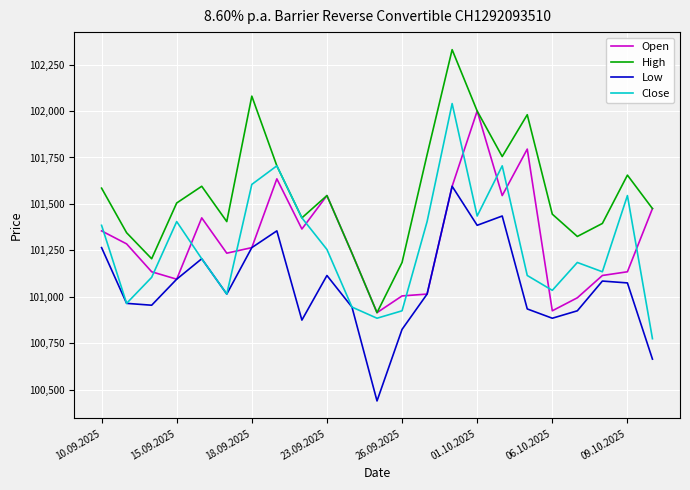

Which series has the widest spread of values?

High